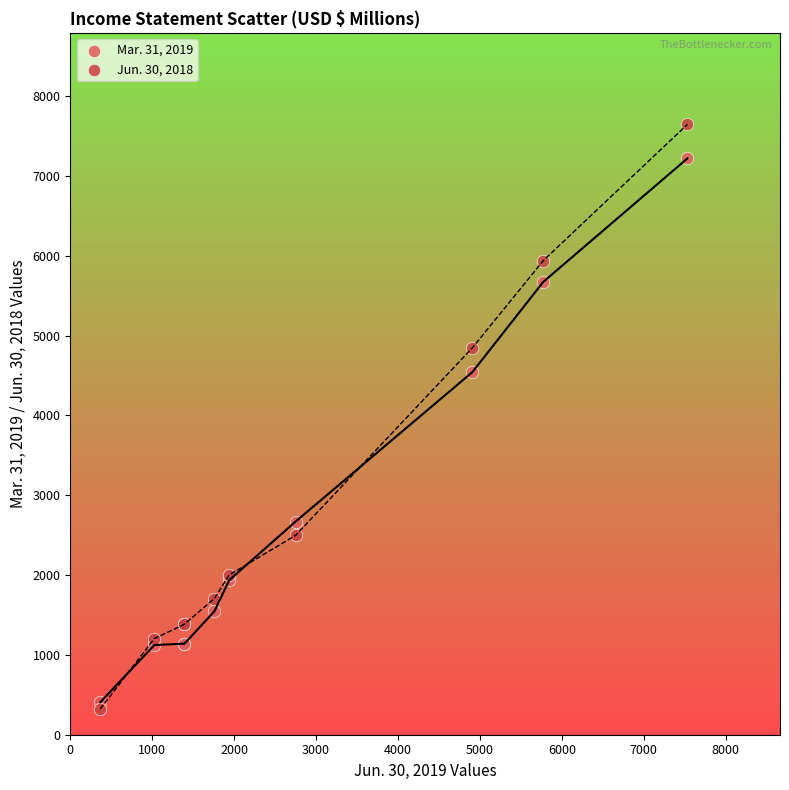

Which series has the widest spread of Y values?

Jun. 30, 2018